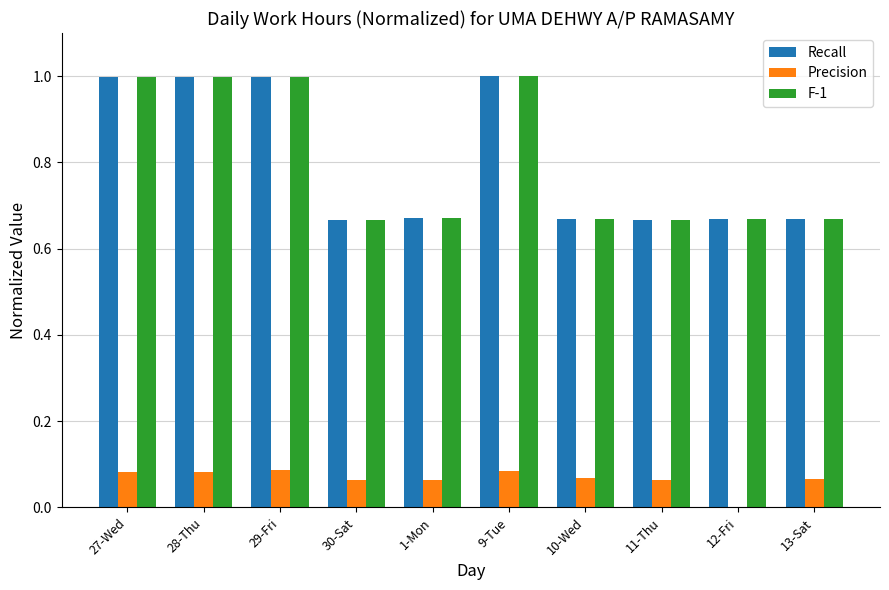

Are the bars grouped side by side (vs. stacked)?

Yes